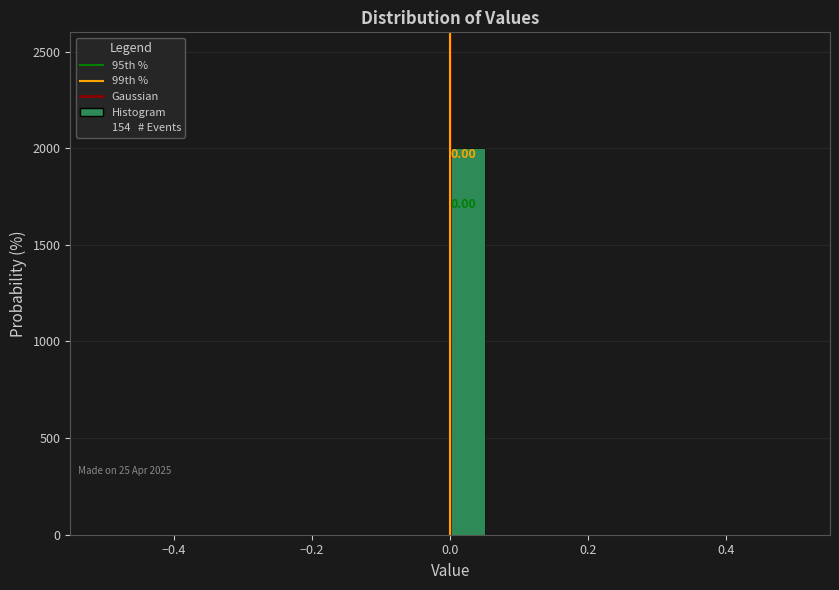

Around what value on the x-axis is the tallest bar? Give the approximate position of its centre, as read against the axis.

0.02